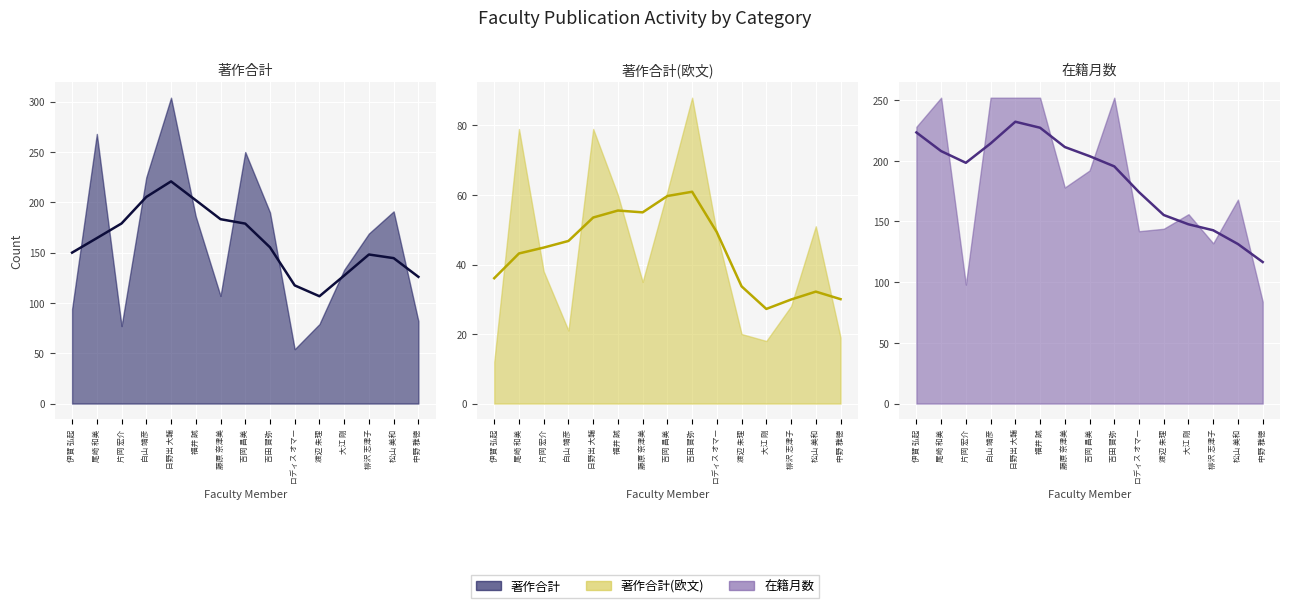

True or false: 著作合計(欧文) (平滑) and 著作合計 (平滑) intersect in this chart.

False